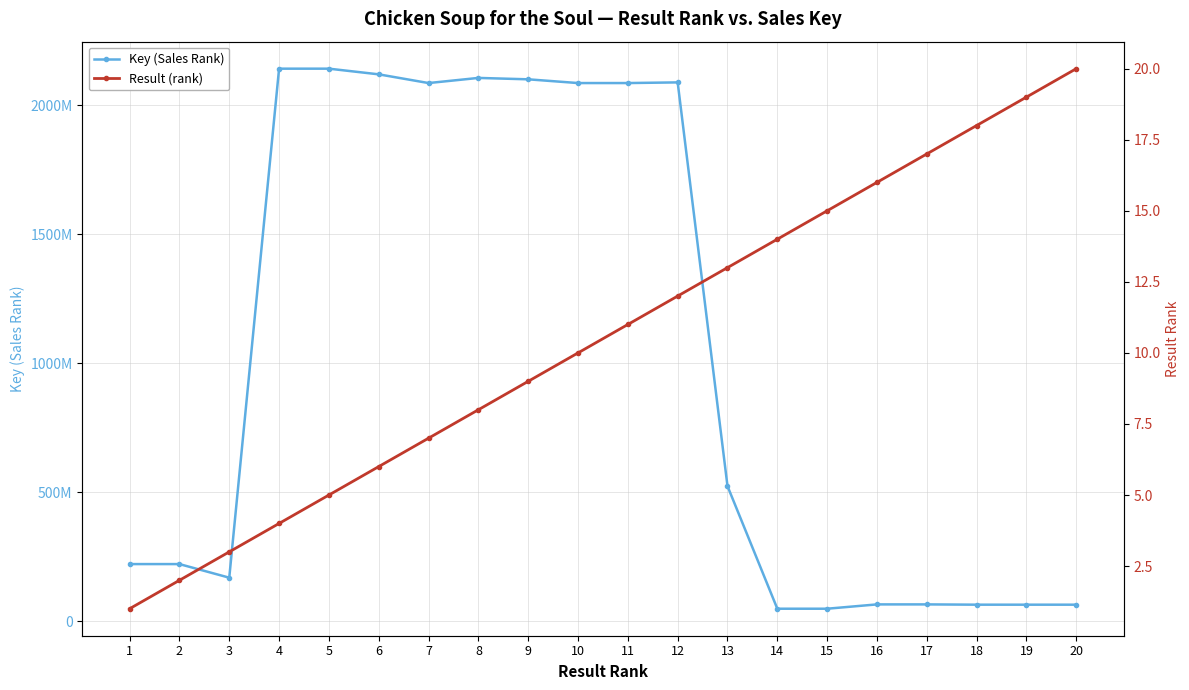

List the series in order of their peak value, highest first.

Key (Sales Rank), Result (rank)